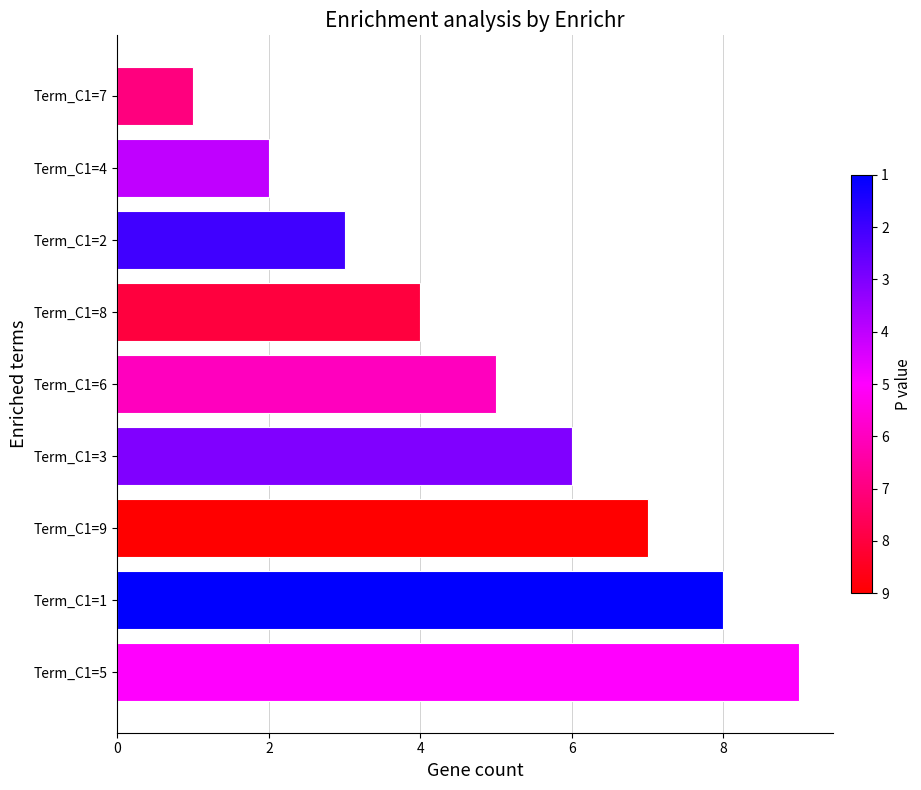

What is the average value?

5